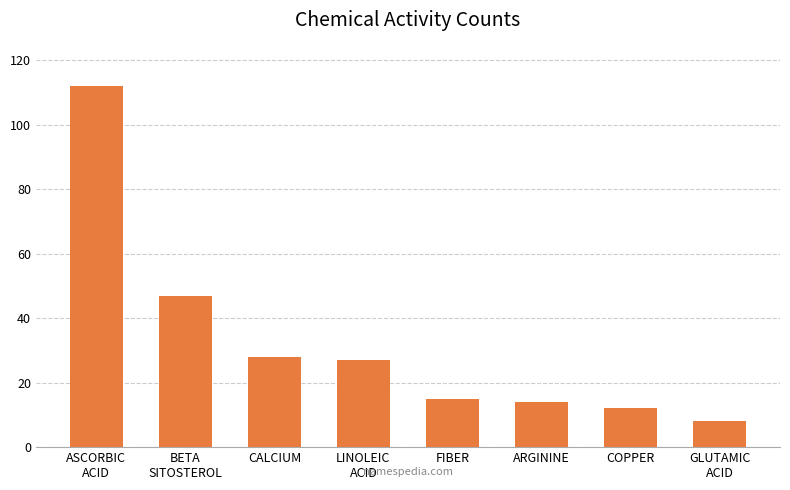

Is it true that the value at CALCIUM is 39?

False